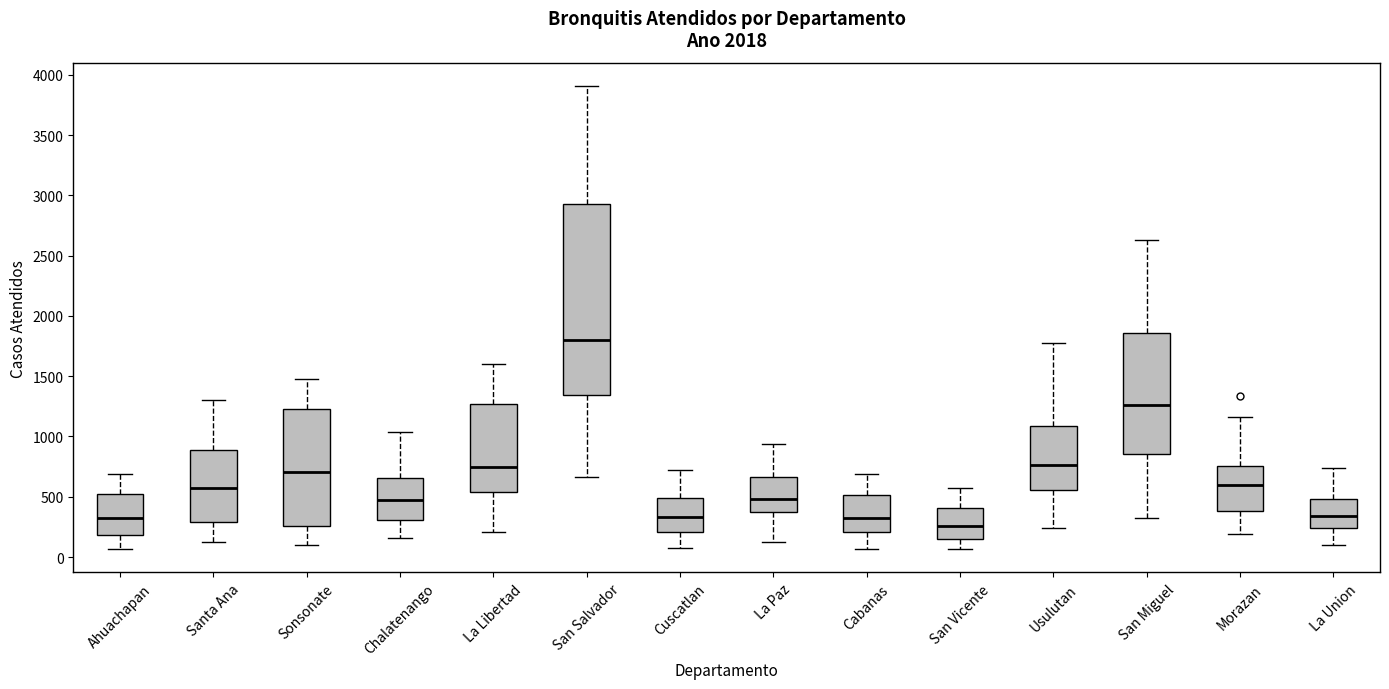

Reading left to right, transcribe this box plot: for each box, give where its median line is, the range the box spans, and where its two whiskers end, as read against the y-axis. The values are not printed on the chart, so give them approximately, as read against the axis.

Ahuachapan: median 350, box 200 to 500, whiskers 50 to 700
Santa Ana: median 550, box 300 to 900, whiskers 100 to 1300
Sonsonate: median 700, box 250 to 1200, whiskers 100 to 1500
Chalatenango: median 450, box 300 to 650, whiskers 150 to 1050
La Libertad: median 750, box 550 to 1250, whiskers 200 to 1600
San Salvador: median 1800, box 1350 to 2950, whiskers 650 to 3900
Cuscatlan: median 350, box 200 to 500, whiskers 50 to 700
La Paz: median 500, box 350 to 650, whiskers 150 to 950
Cabanas: median 300, box 200 to 500, whiskers 50 to 700
San Vicente: median 250, box 150 to 400, whiskers 50 to 550
Usulutan: median 750, box 550 to 1100, whiskers 250 to 1800
San Miguel: median 1250, box 850 to 1850, whiskers 300 to 2650
Morazan: median 600, box 400 to 750, whiskers 200 to 1150
La Union: median 350, box 250 to 500, whiskers 100 to 750